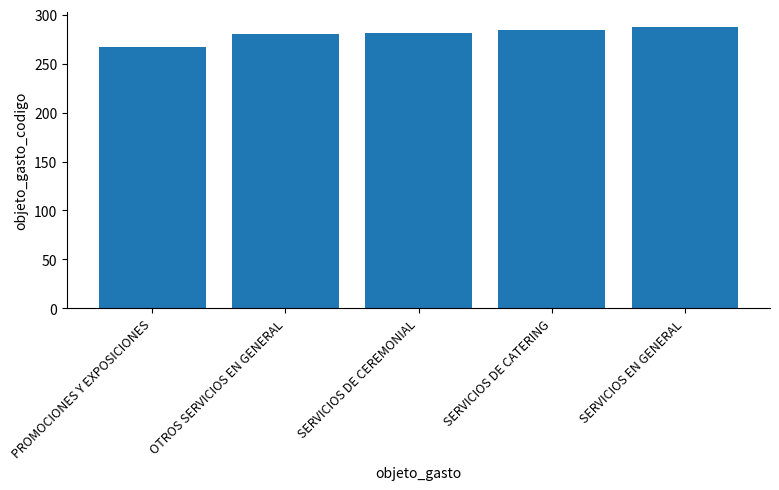

What is the difference between the maximum and minimum values?

21